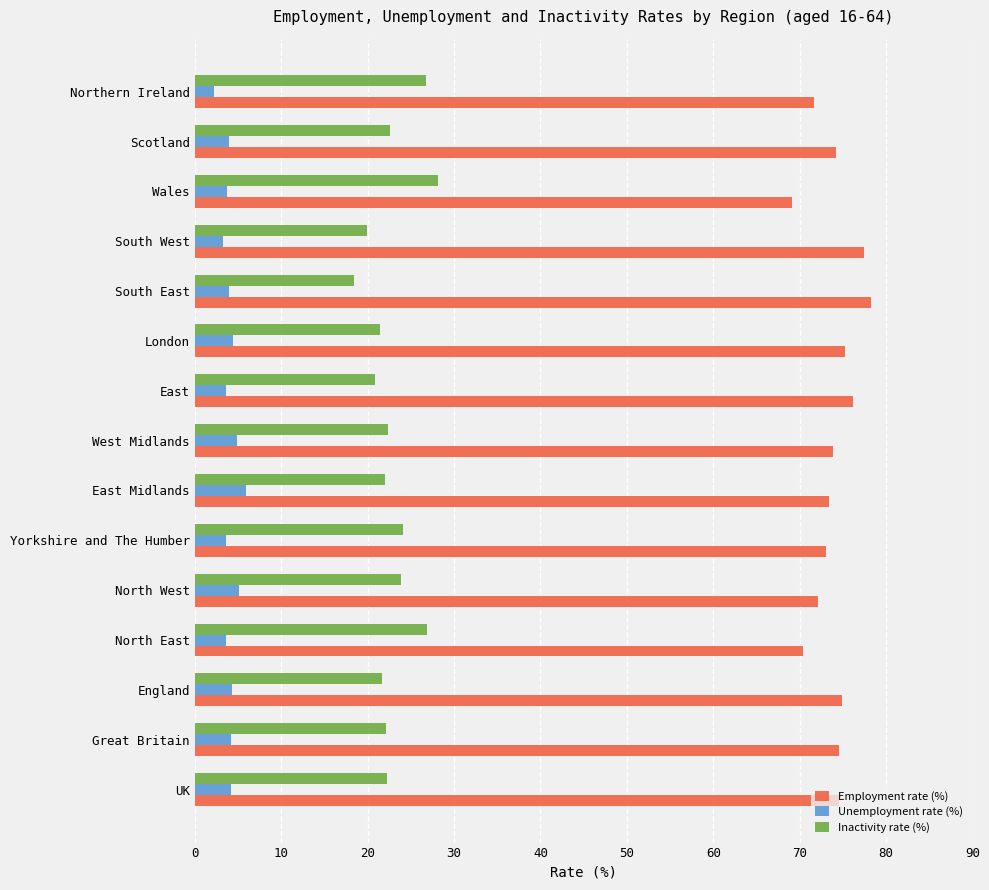

At how many categories does at least one series exceed 60?

15